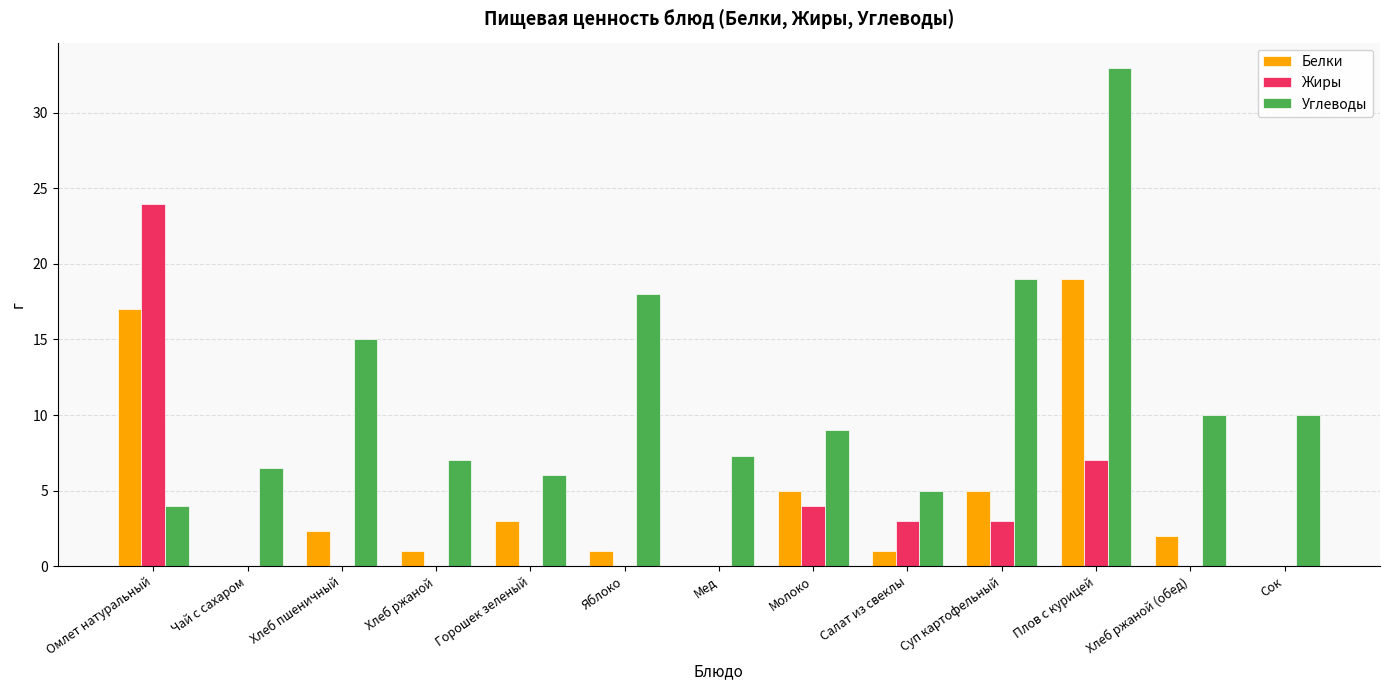

Where is Жиры nearest to the value 12?

Плов с курицей